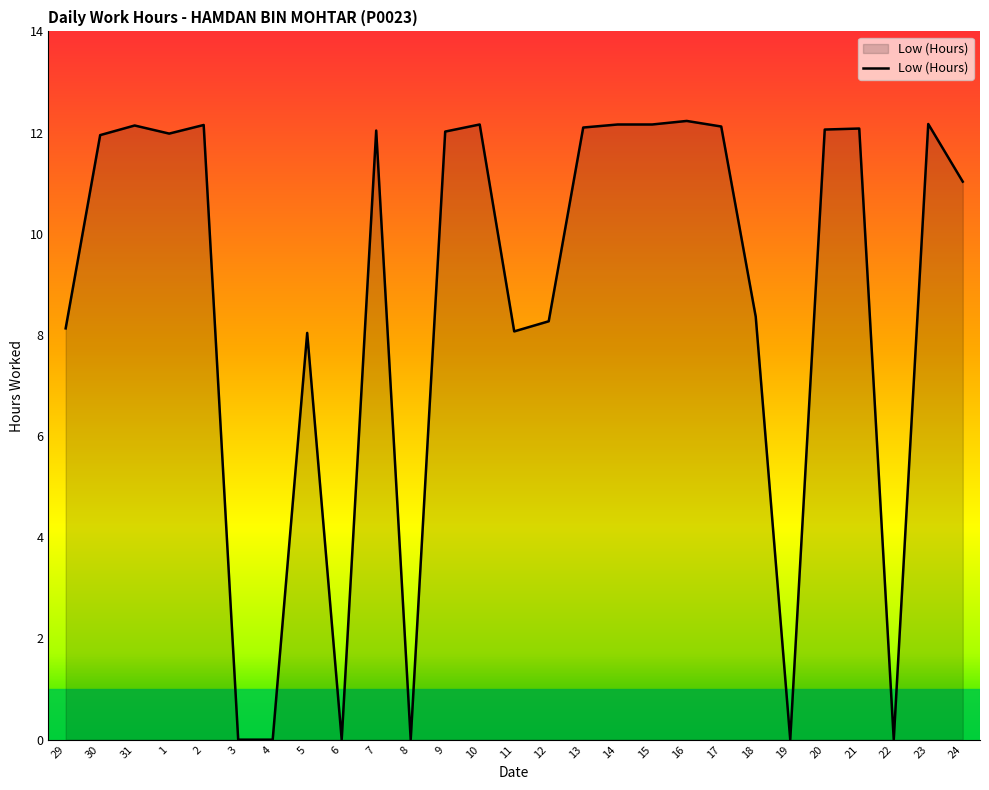

What is the sum of all values?

233.4